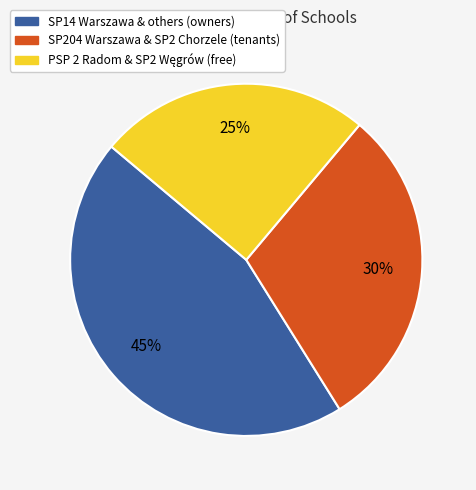

Is there a majority slice in this chart?

No